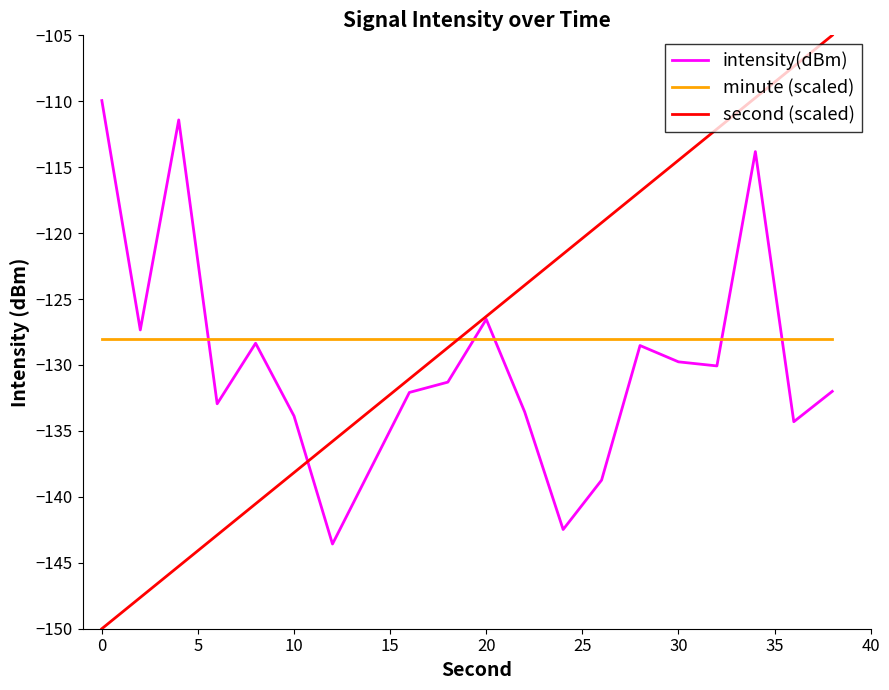

What is the average value of the intensity(dBm) series?

-129.9